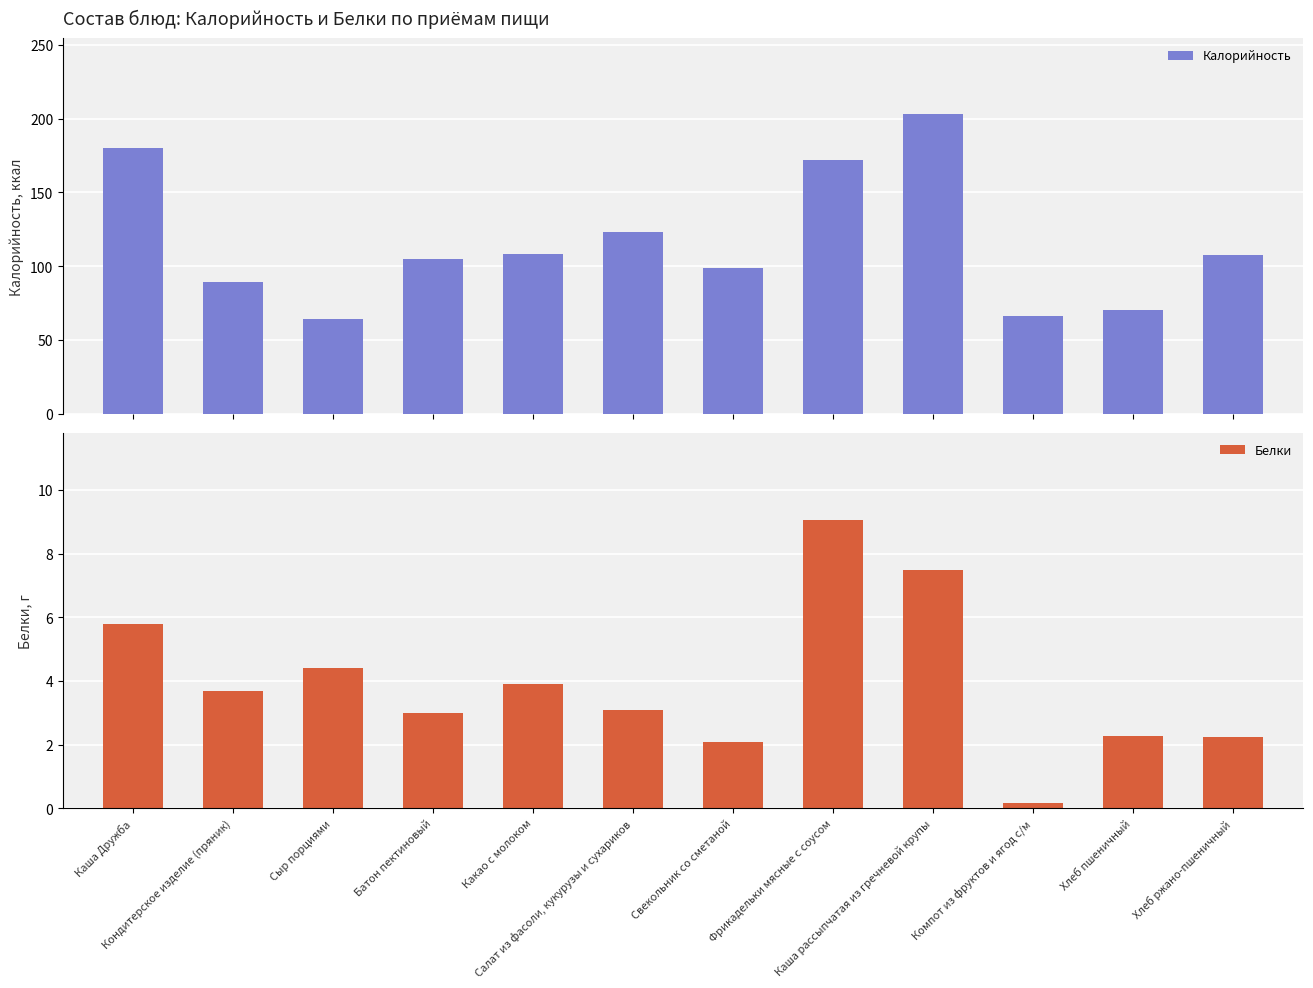

Does the chart contain any negative values?

No